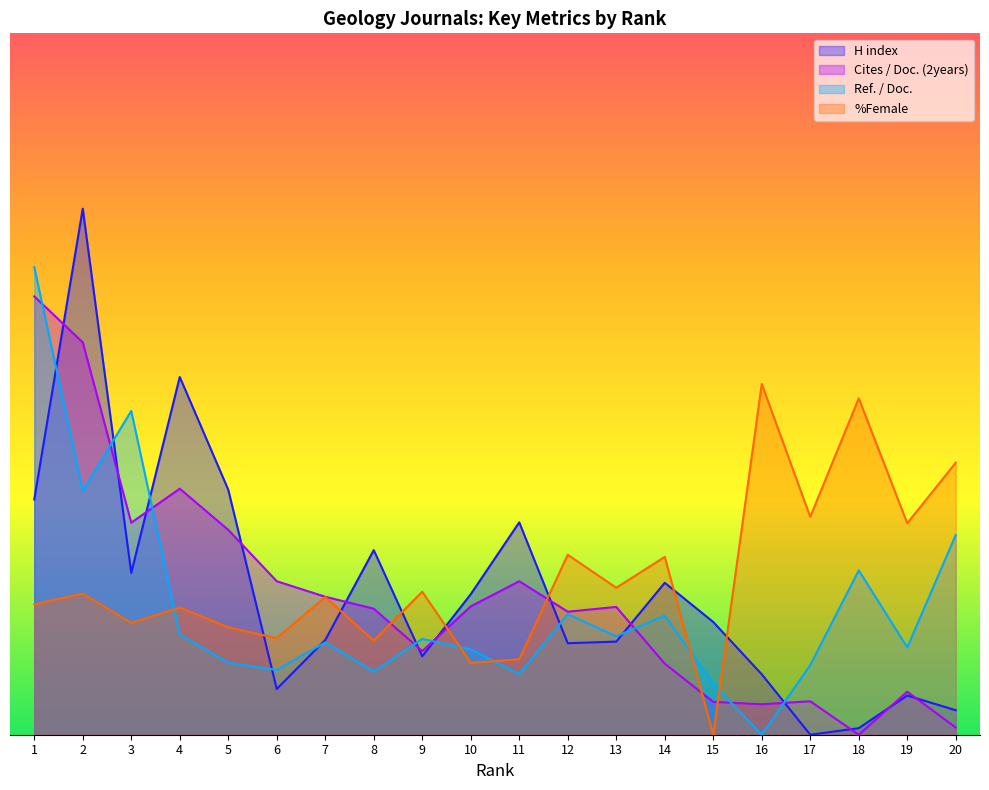

What are all the series names shown in the legend?

H index, Cites / Doc. (2years), Ref. / Doc., %Female